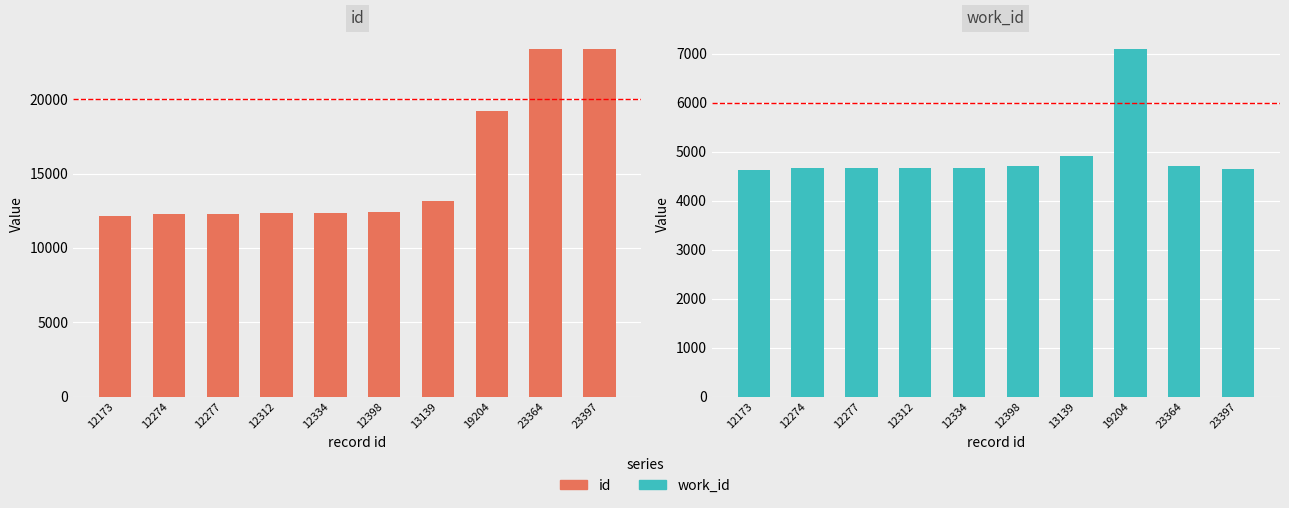

True or false: id has a value of 38686 at 23364.

False